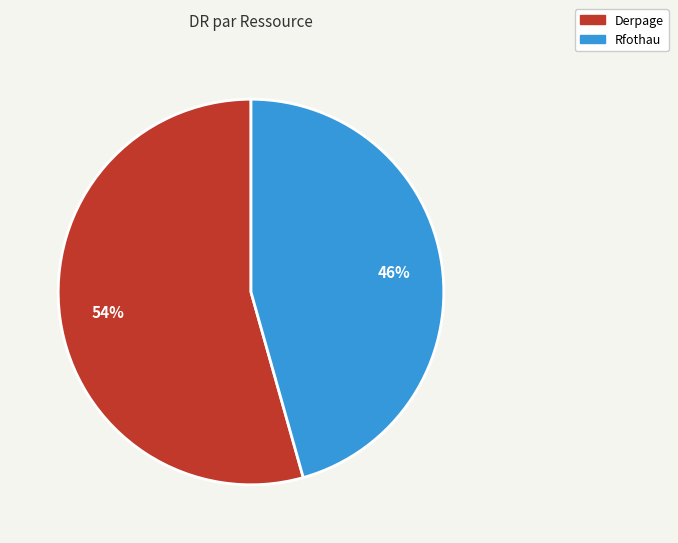

True or false: Rfothau accounts for 46% of the total.

True